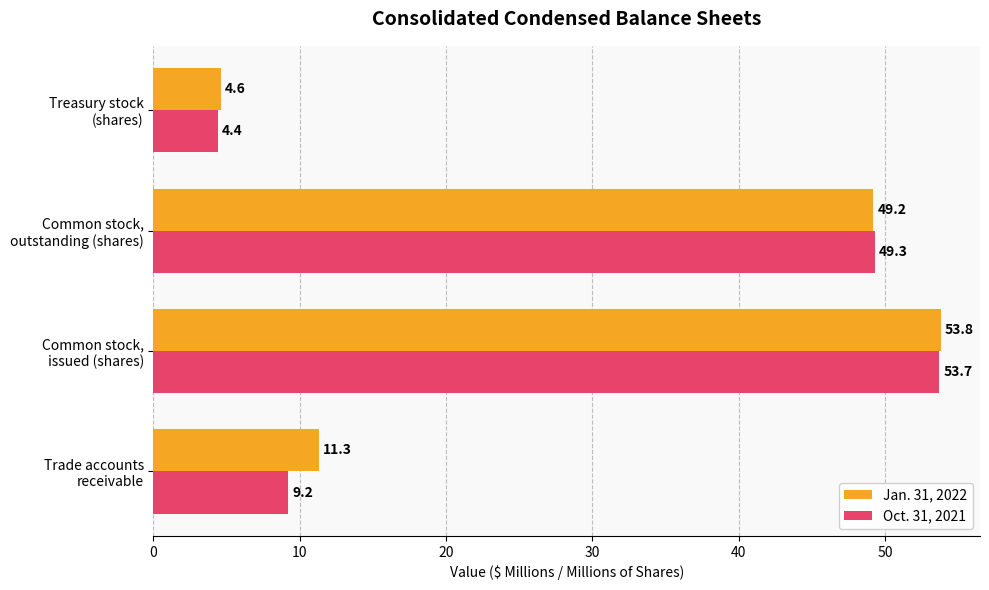

Which series has the largest total across all categories?

Jan. 31, 2022